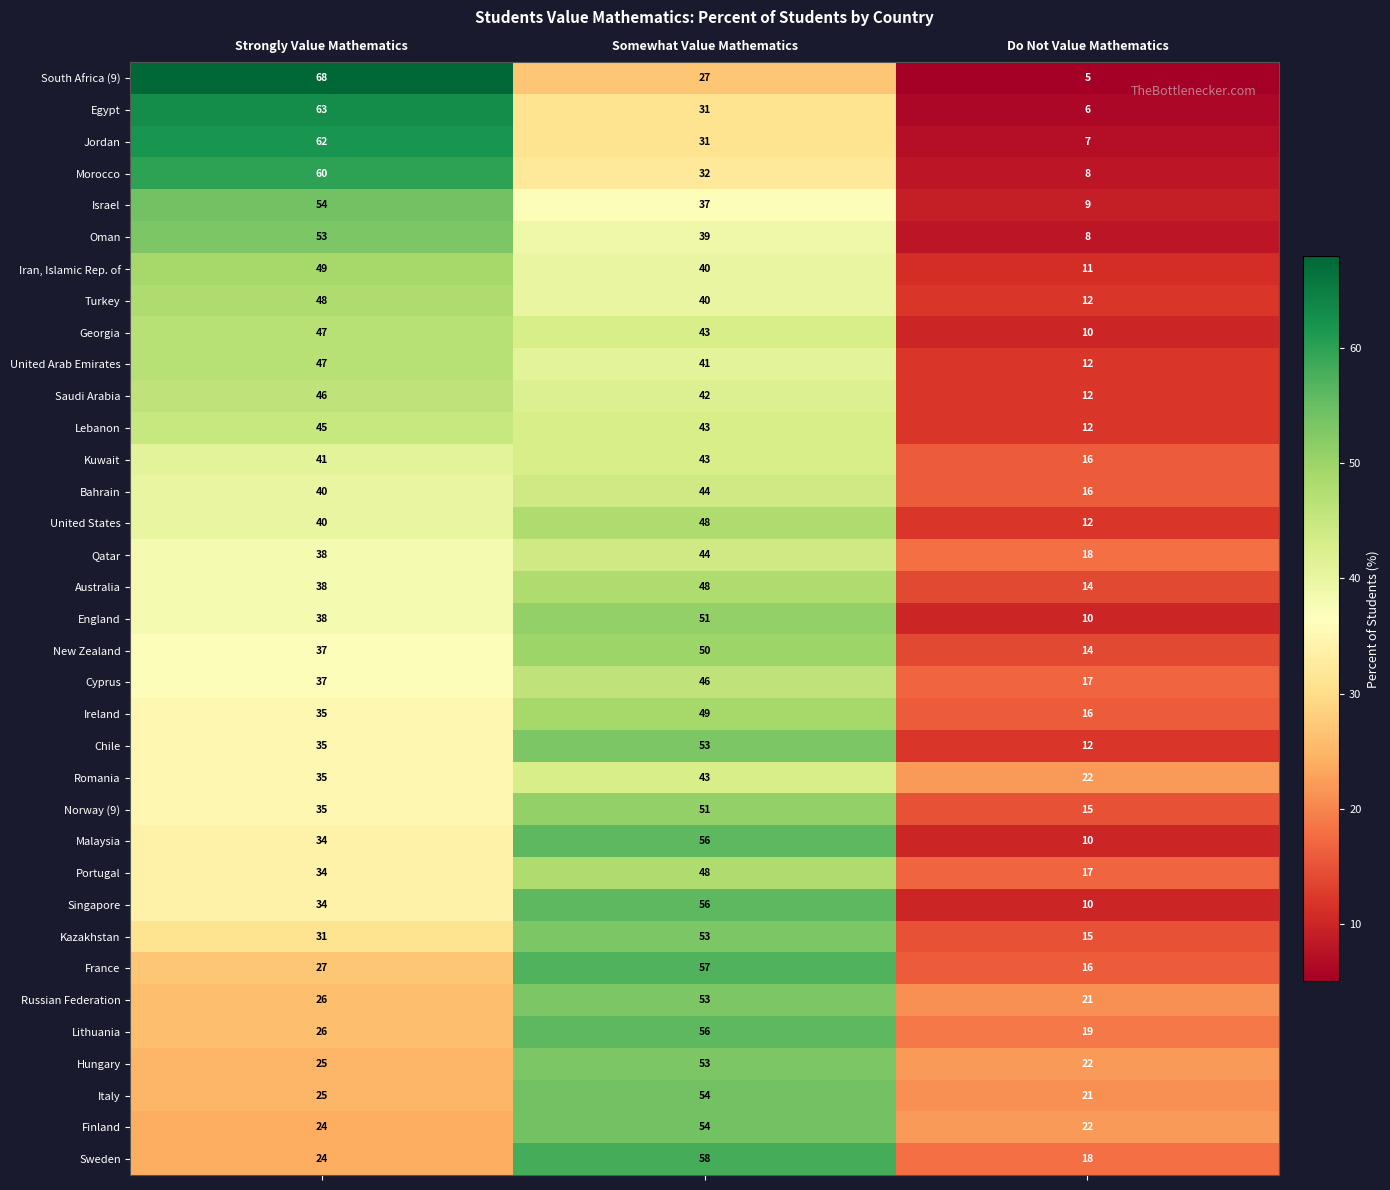

Is it true that Sweden equals 24 at Strongly Value Mathematics?

True